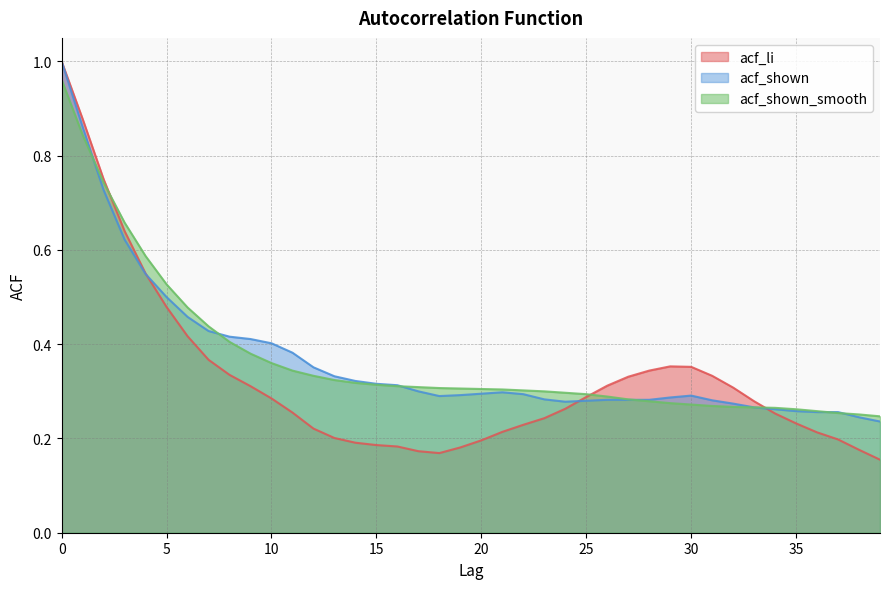

What is the value of the acf_shown point at the 35th from the left?

0.3